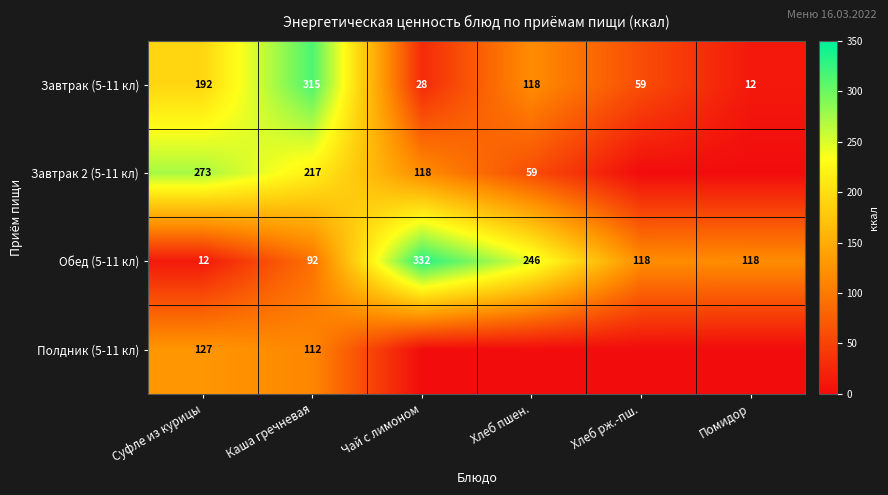

Is it true that Завтрак (5-11 кл) equals 71.3 at Каша гречневая?

False